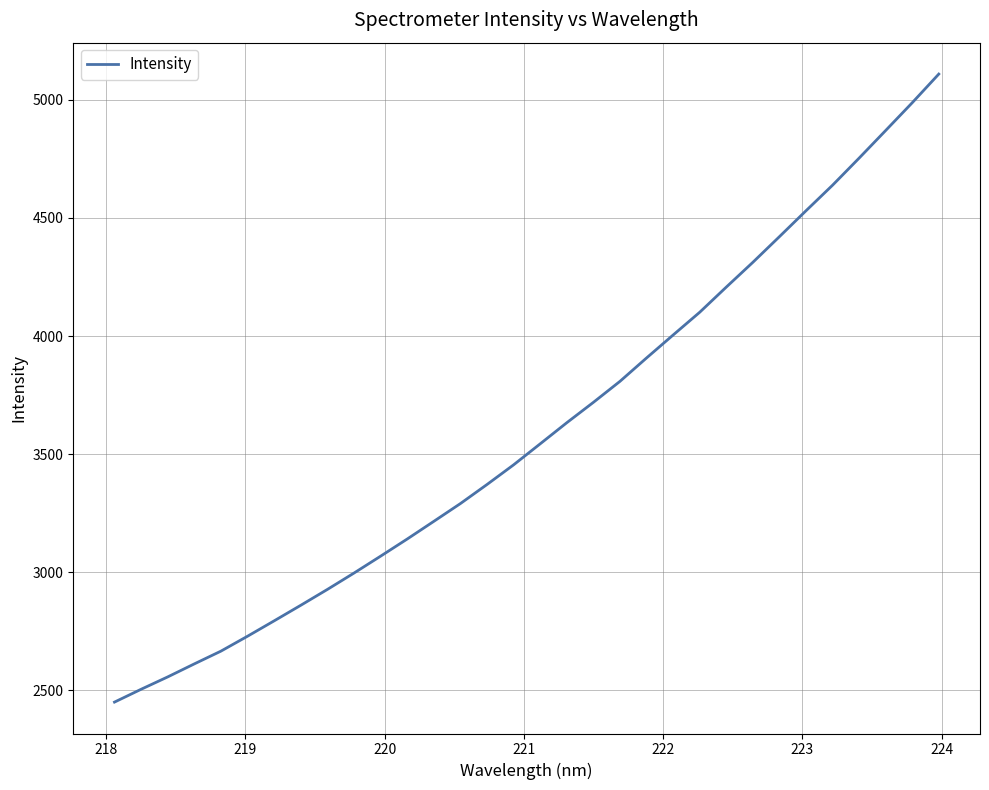

What is the greatest value displayed?

5109.0